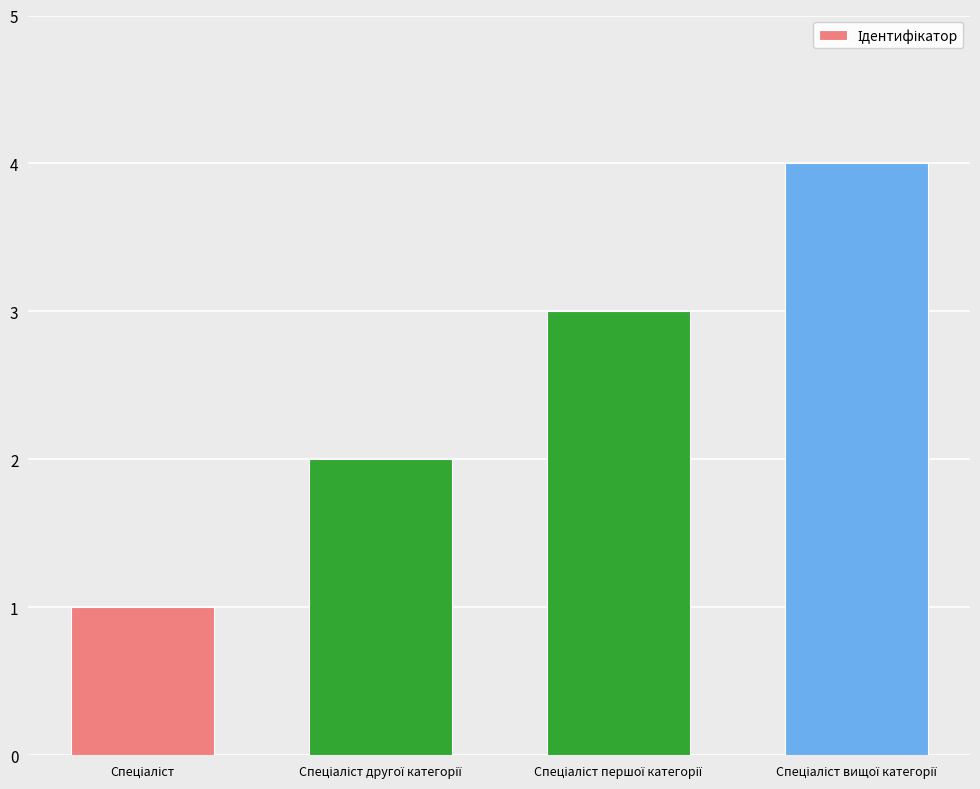

What is the difference between the maximum and minimum values?

3